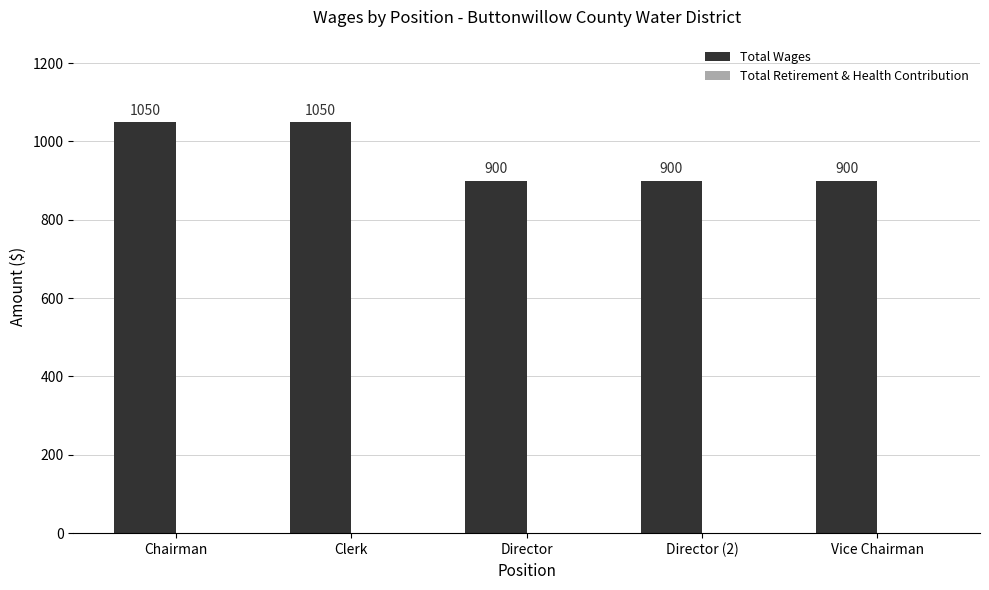

What is the maximum value shown in the chart?

1050